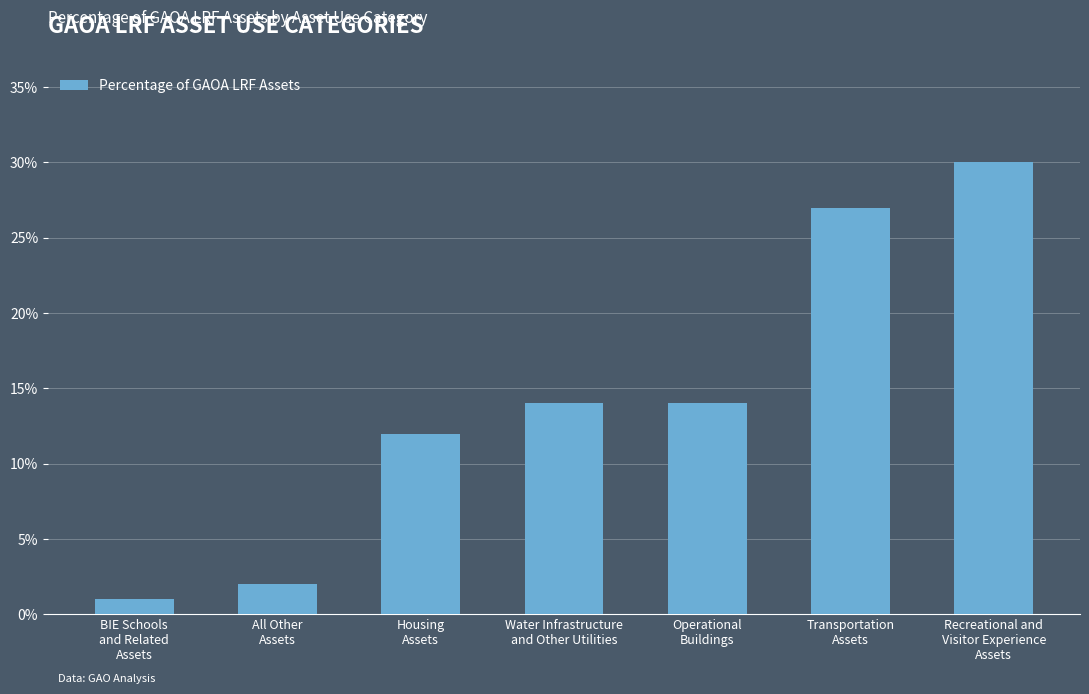

Does the chart contain any negative values?

No